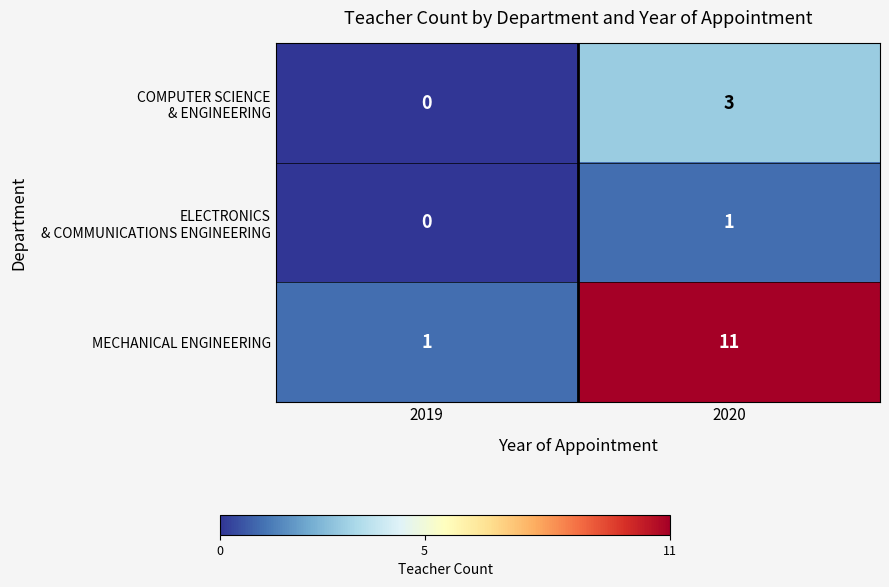

Which series has the widest spread of values?

MECHANICAL ENGINEERING